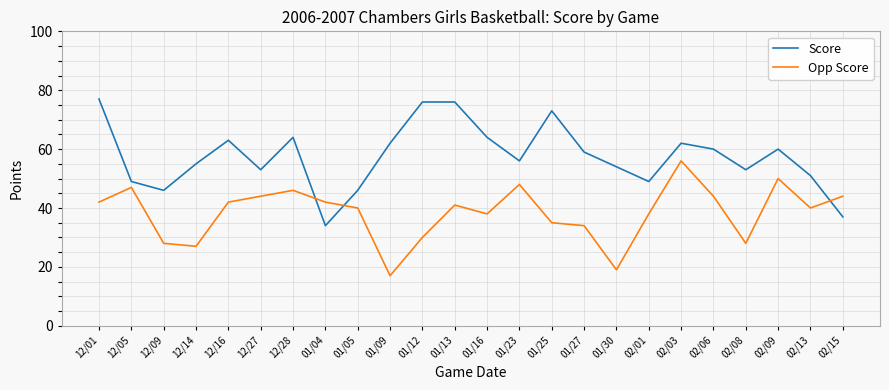

At which category does the chart reach its peak across all series?

12/01